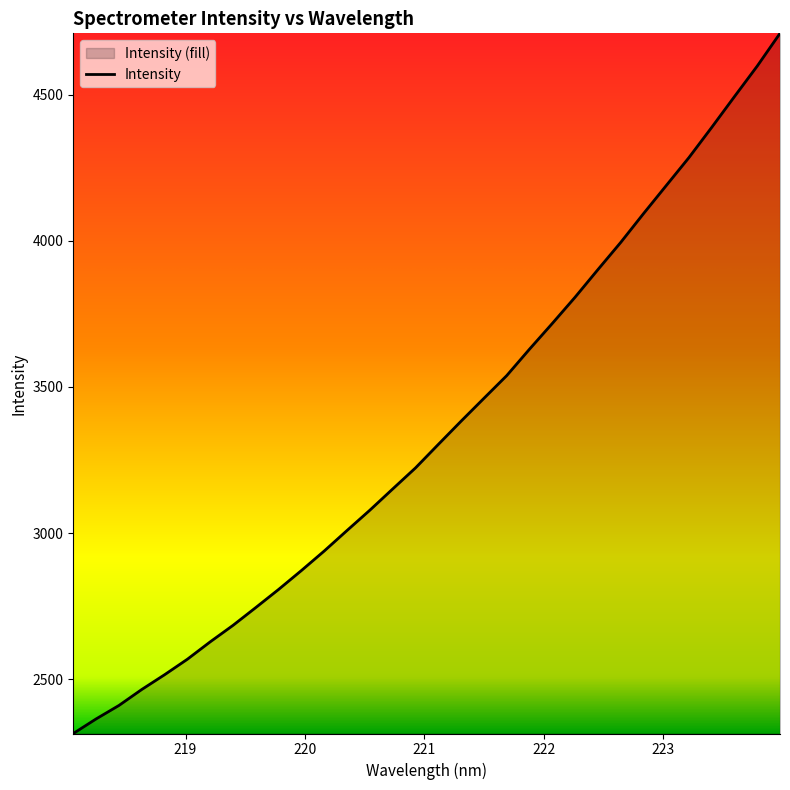

What is the greatest value displayed?

4709.2